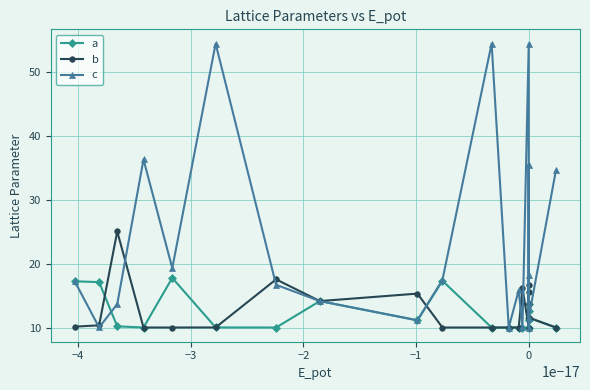

Rank the series at 0 from highest to lowest value.

c, a, b